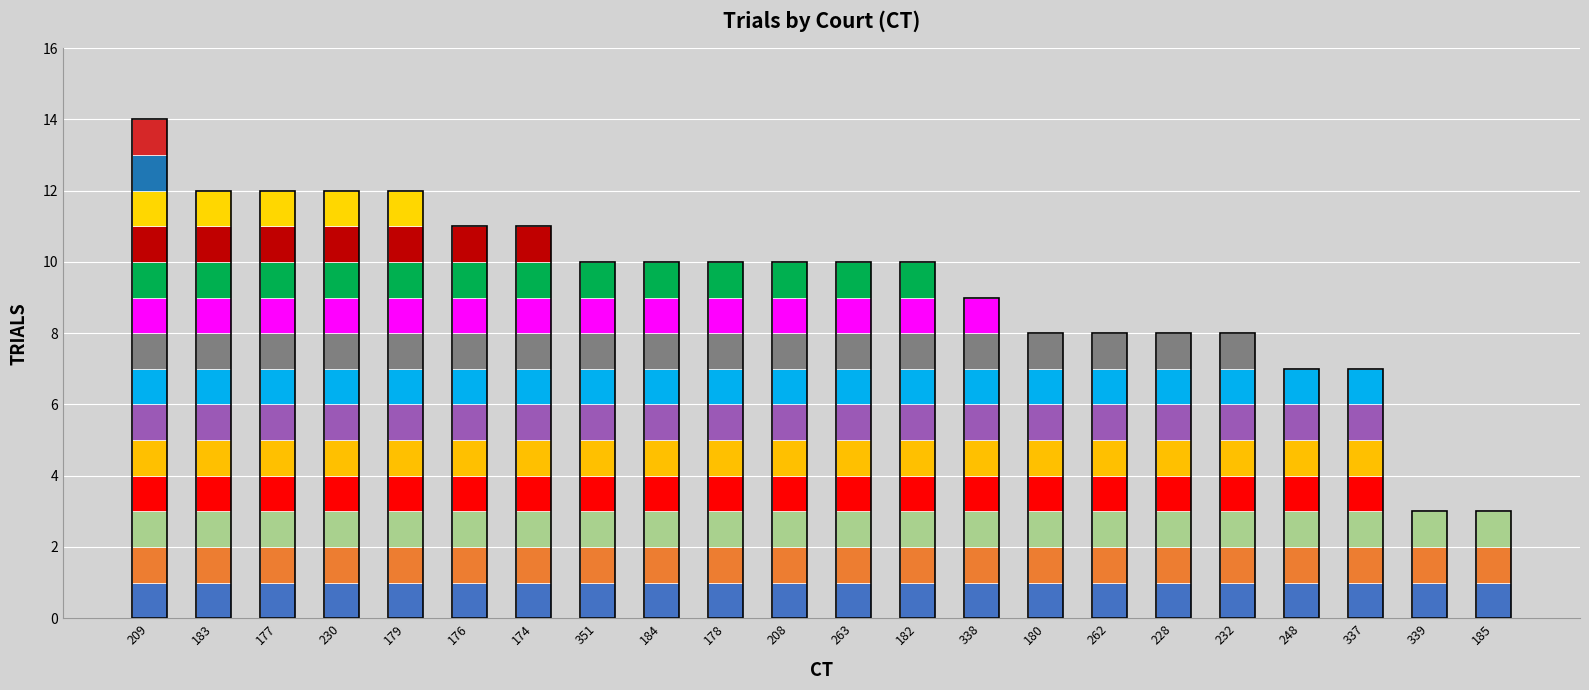

What is the difference between the values at 339 and 351?

7